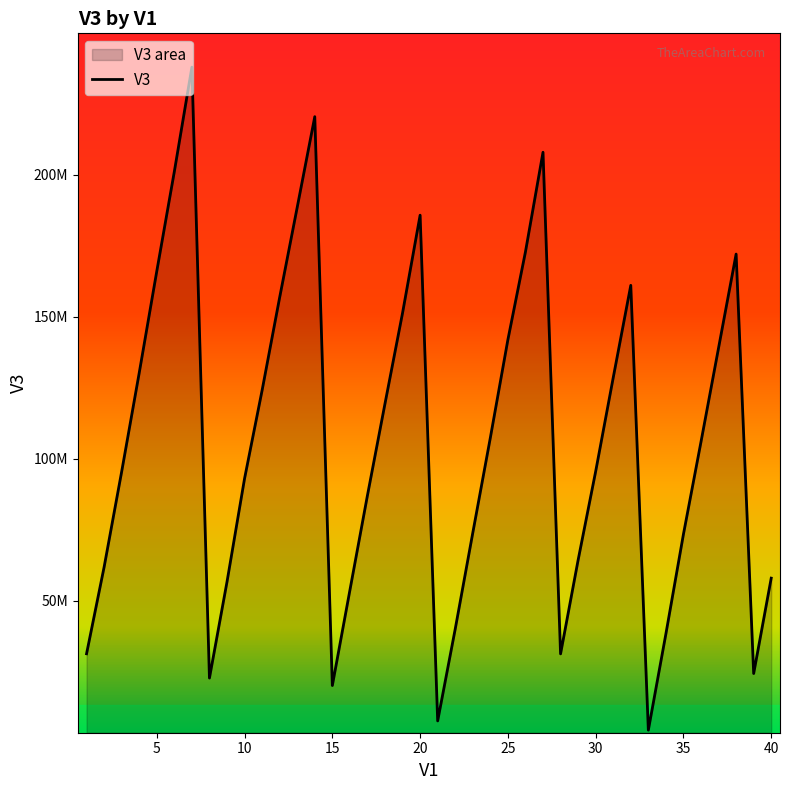

What is the average value?

106332458